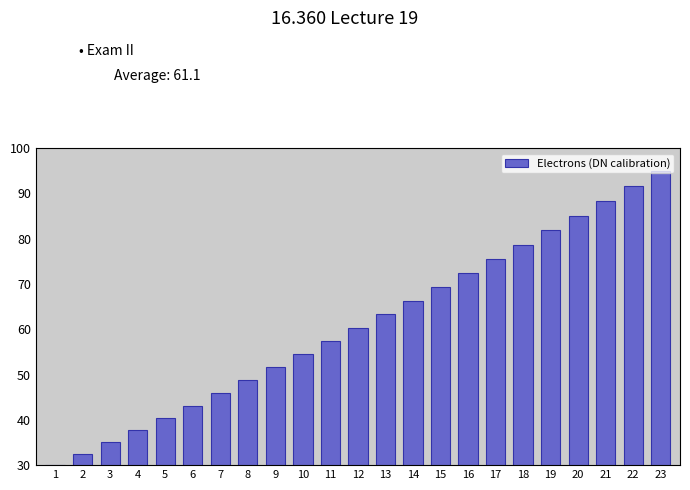

Approximately how many times larger is the value at 20 compared to 1?

2.8